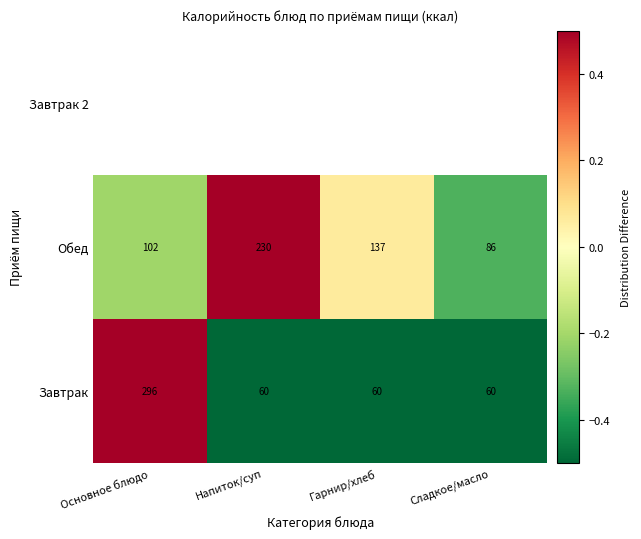

At which label is Обед closest to 158?

Гарнир/хлеб